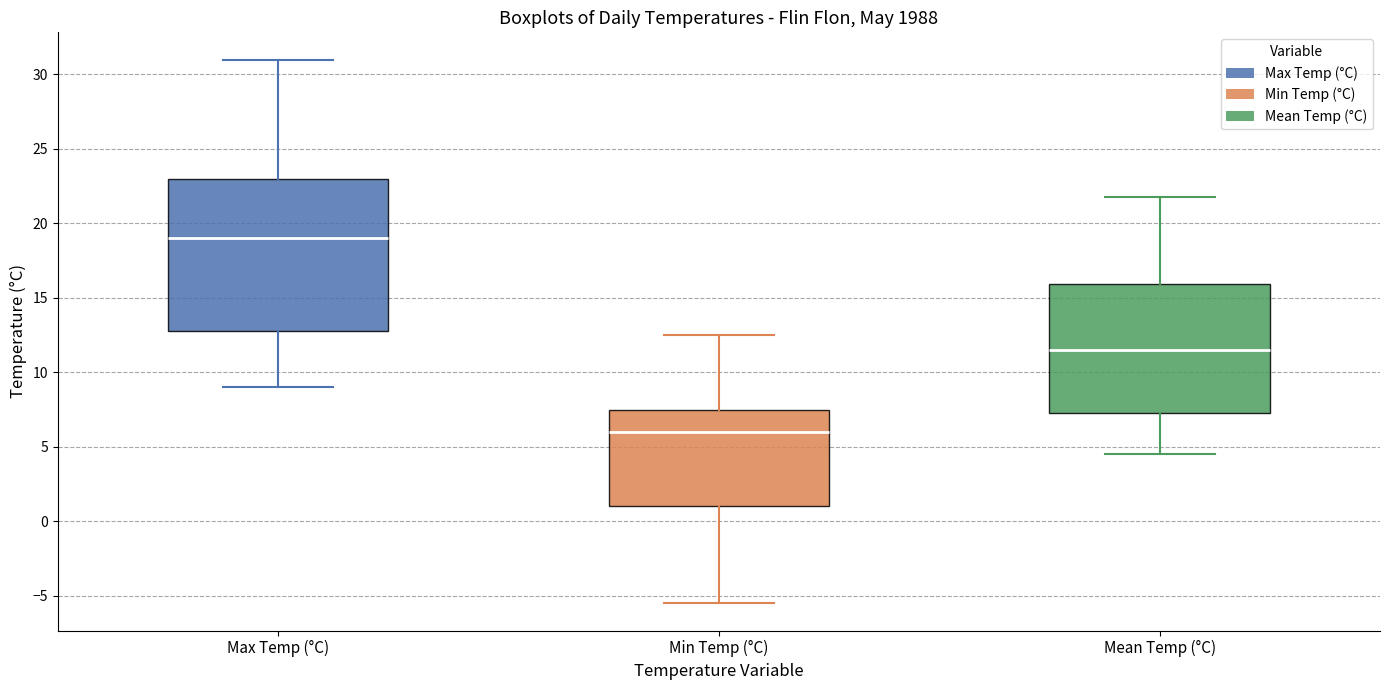

Which box is the tallest, from its lower edge to its upper edge?

Max Temp (°C)